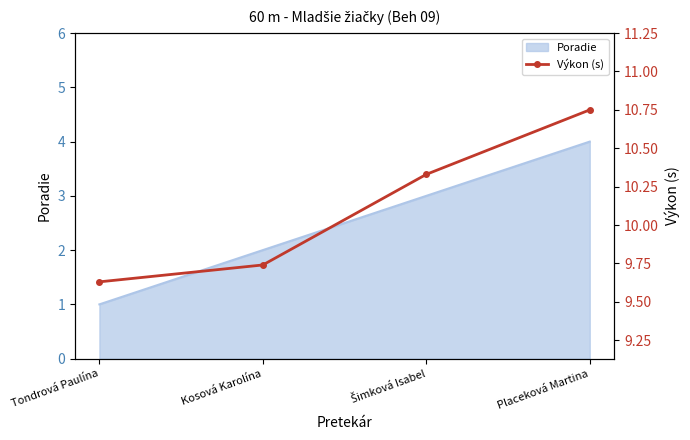

Reading left to right, what are all the values shown in this chart?

9.6	9.7	10.3	10.8